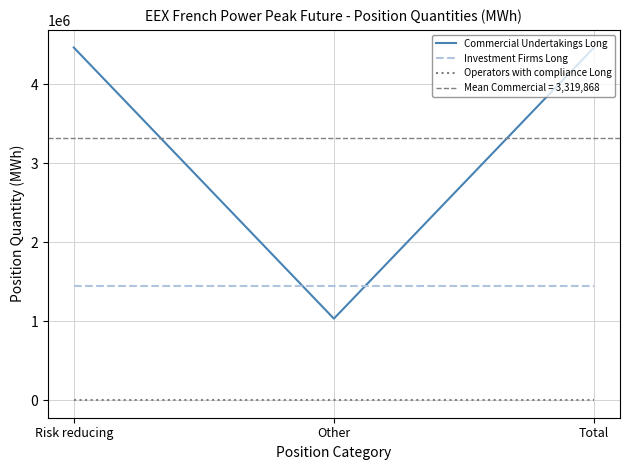

What position from the right is Other?

2